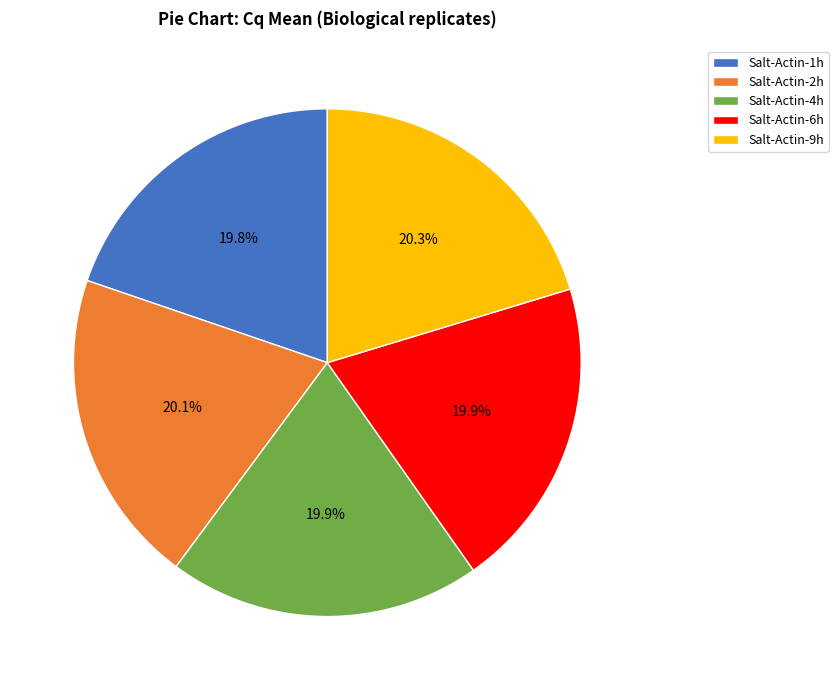

The Salt-Actin-4h slice represents 13% of the pie. True or false?

False